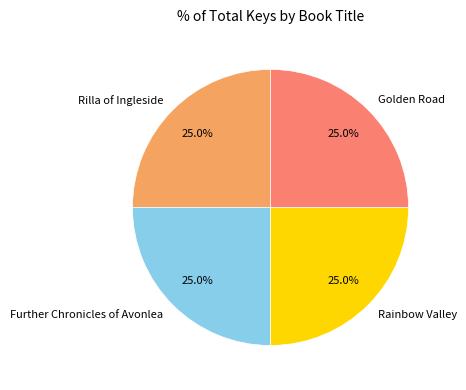

Is there any slice that represents more than half of the pie?

No